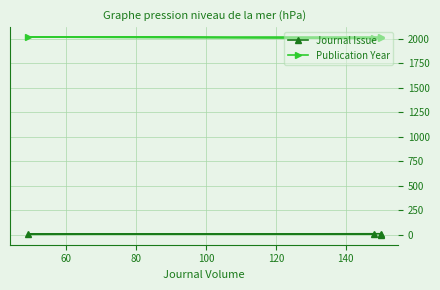

Reading left to right, list all the values displayed in this chart.

Journal Issue: 1	12	7	11
Publication Year: 2008	2020	2020	2006